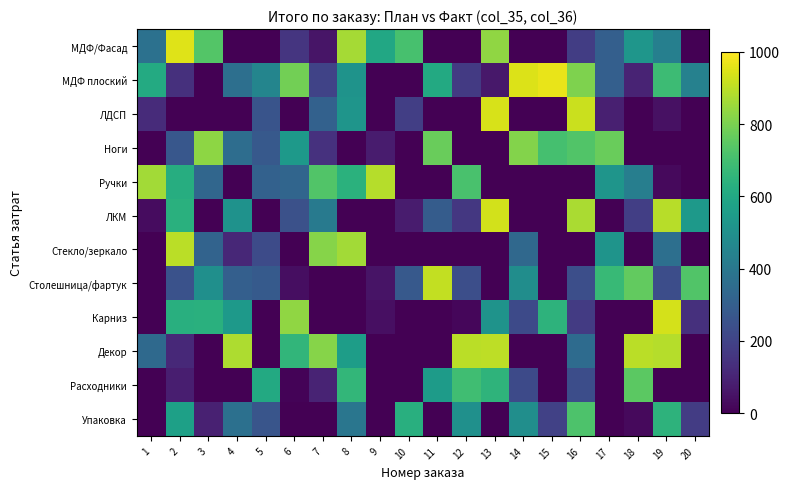

At how many categories does at least one series exceed 17?

20